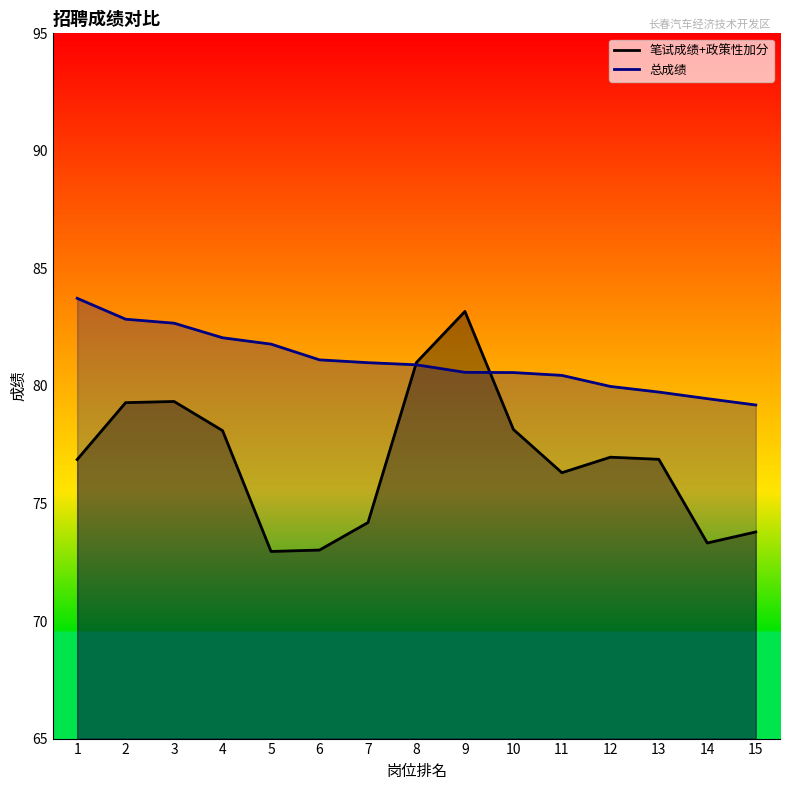

How many values in the 总成绩 series are below 80?

4